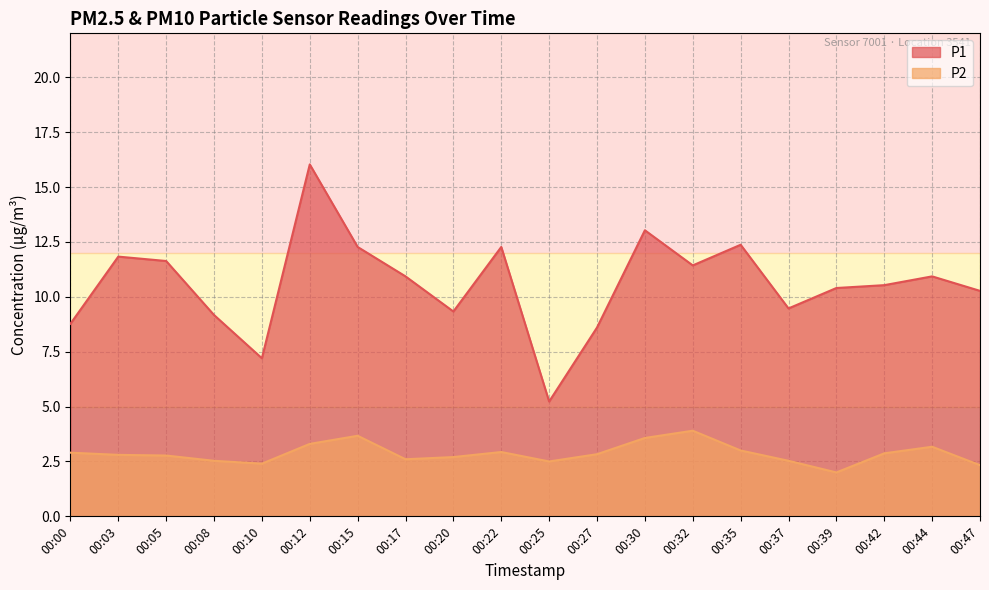

What is the minimum value shown in the chart?

2.0